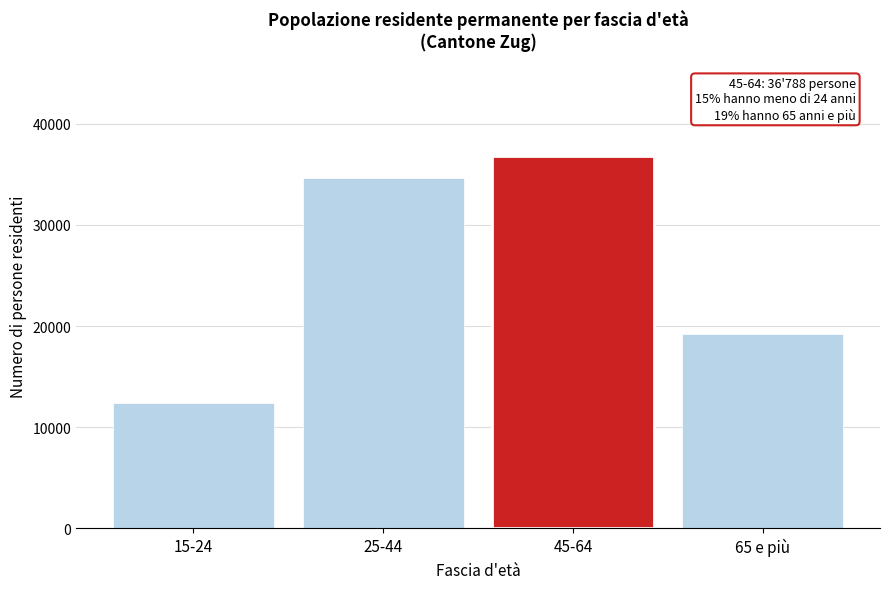

Reading left to right, extract all data points from this chart.

15-24=12364.0	25-44=34607.0	45-64=36788.0	65 e più=19235.0